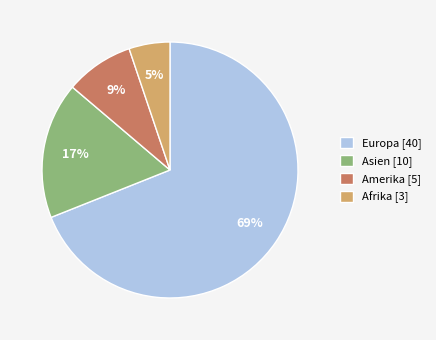

Which has a higher value, Asien or Europa?

Europa